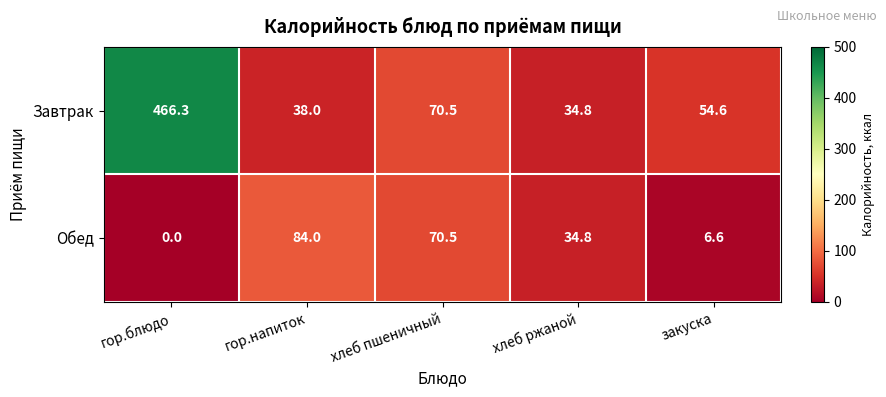

At гор.блюдо, list the series in order from largest to smallest.

Завтрак, Обед